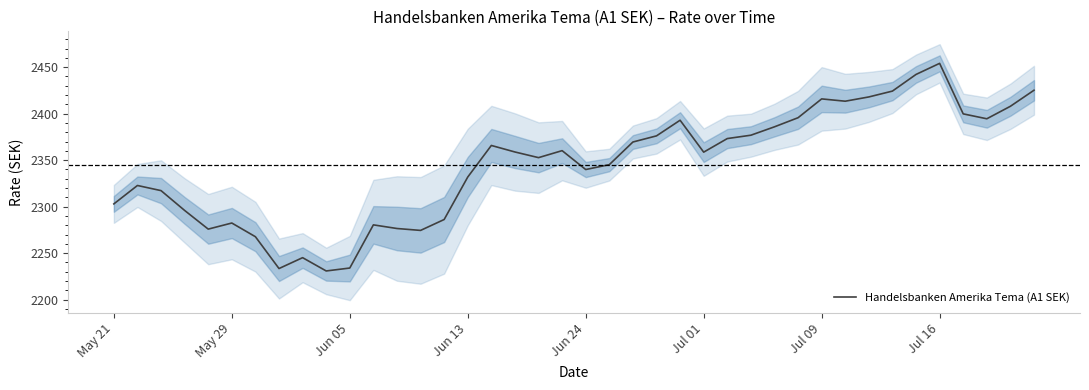

What is the greatest value displayed?

2454.0